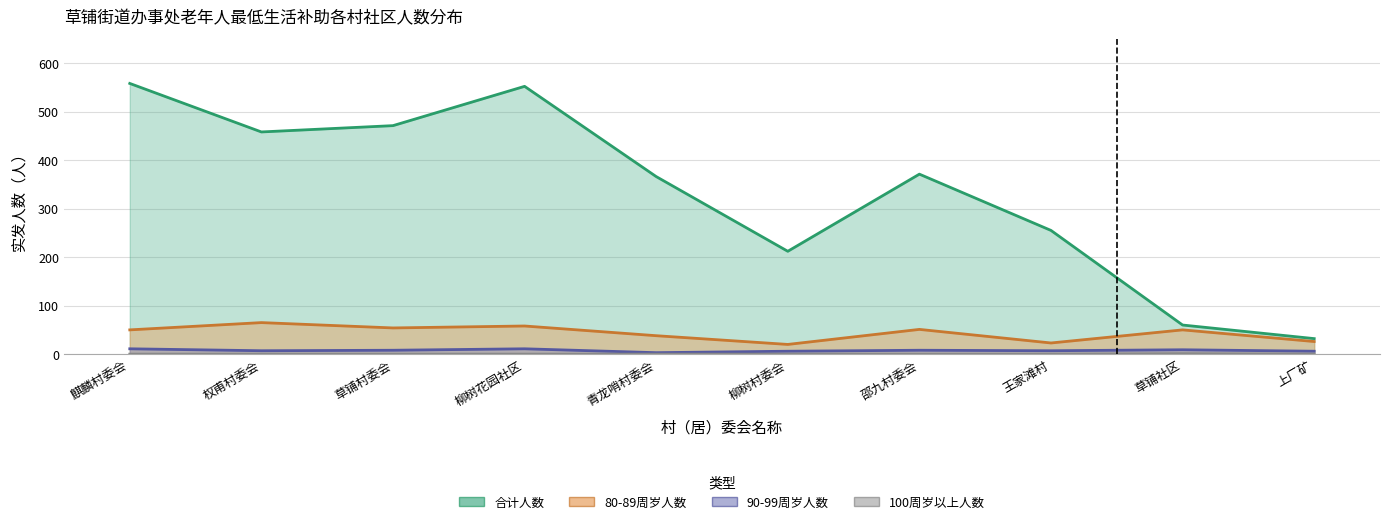

Reading left to right, what are all the values shown in this chart?

合计人数: 558	458	471	552	366	212	371	255	60	32
80-89周岁人数: 50	65	54	58	38	20	51	23	50	26
90-99周岁人数: 11	7	8	11	3	6	8	7	9	6
100周岁以上人数: 0	0	0	0	0	0	0	0	1	0